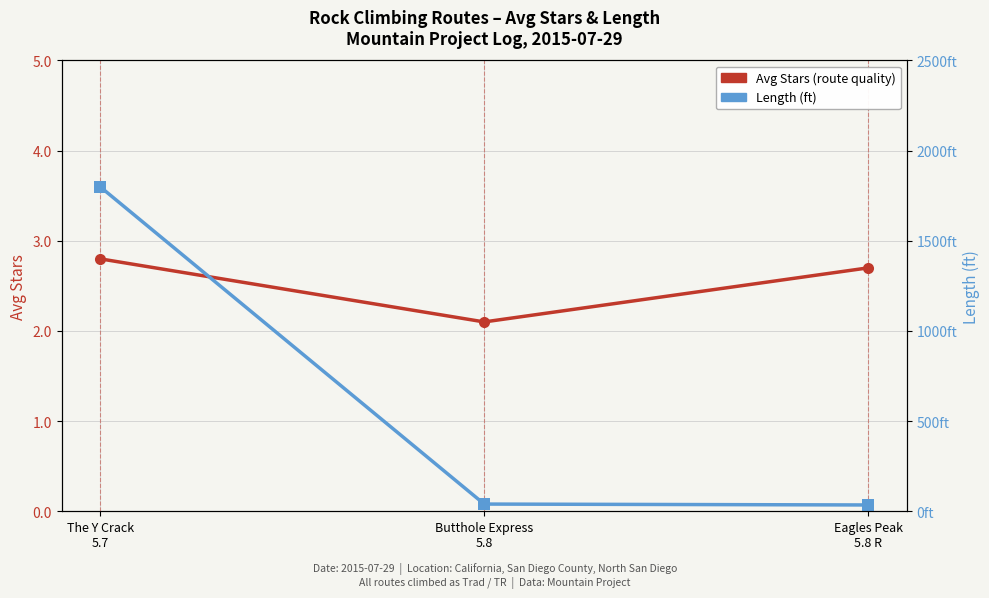

At which label is Length (ft) closest to 917?

Butthole Express
5.8